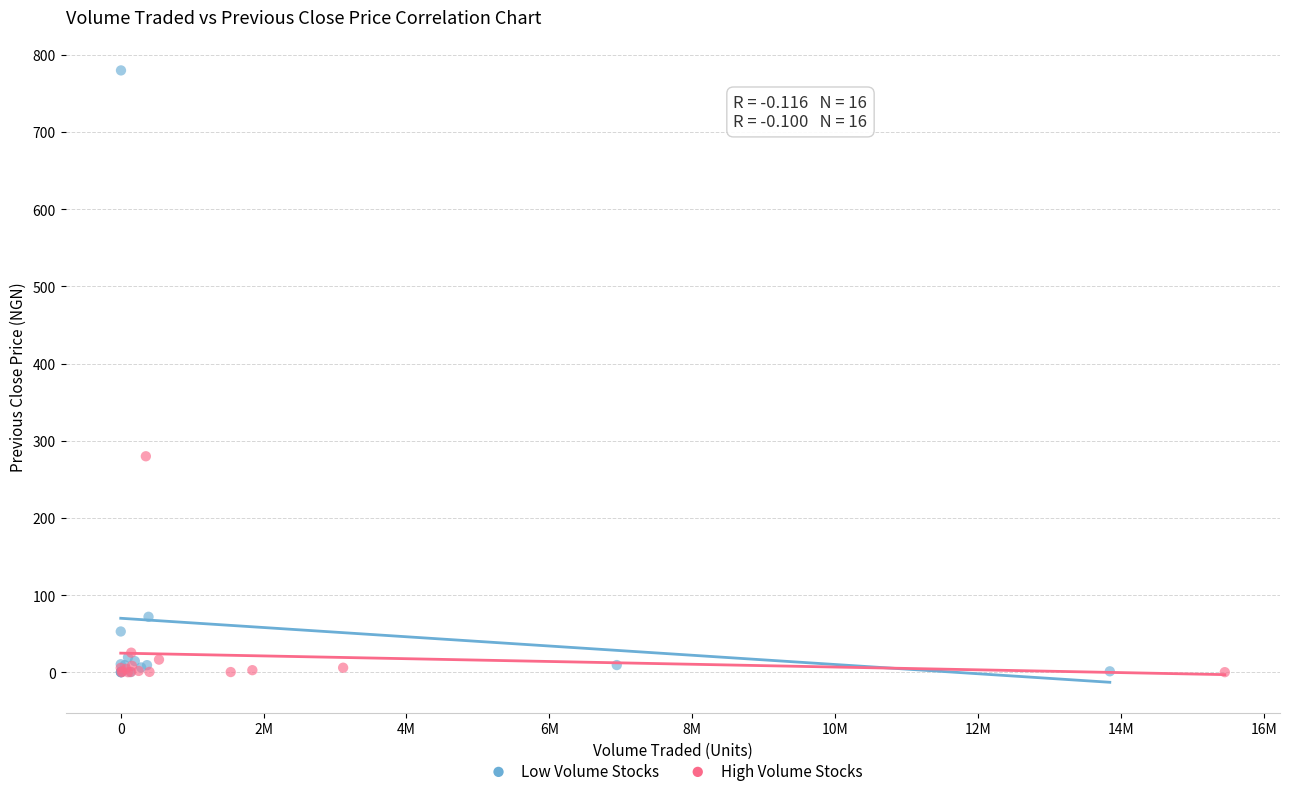

Which series has the widest spread of Y values?

Low Volume Stocks